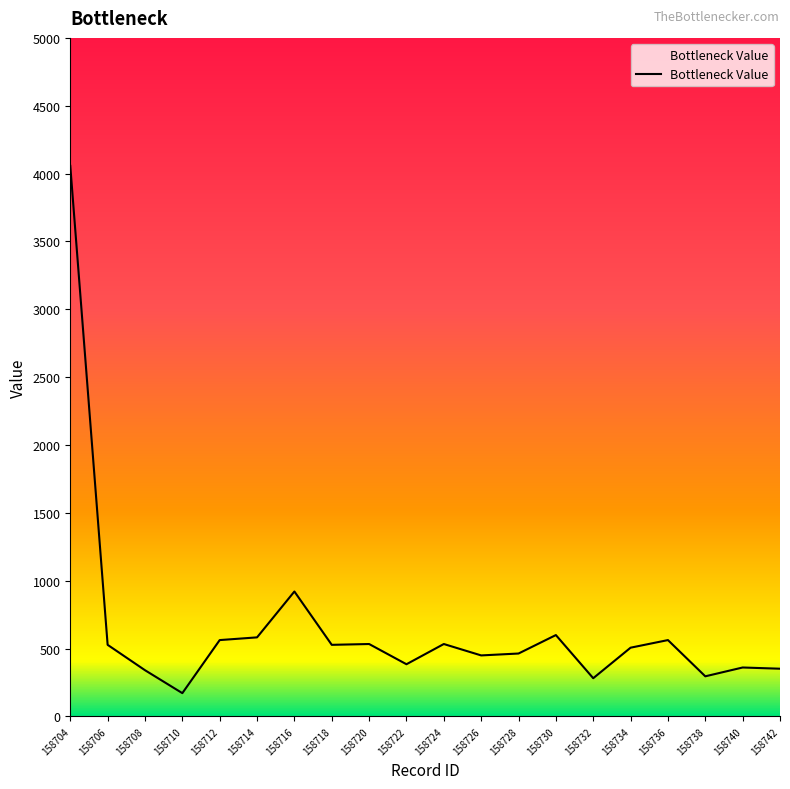

What is the smallest value displayed?

172